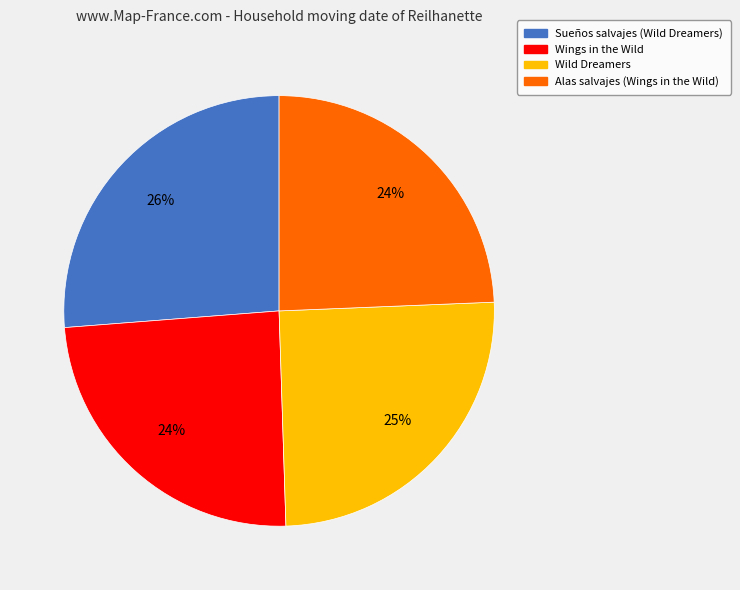

Which slice is the largest?

Sueños salvajes (Wild Dreamers)